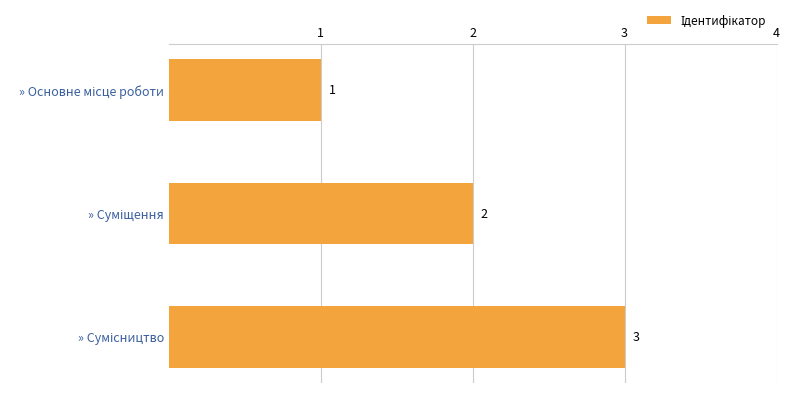

Count the values in the range 1 to 3.

3